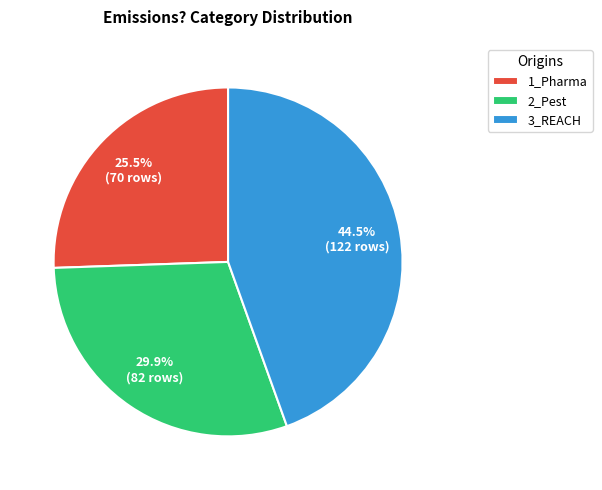

Is 3_REACH the majority of the pie?

No